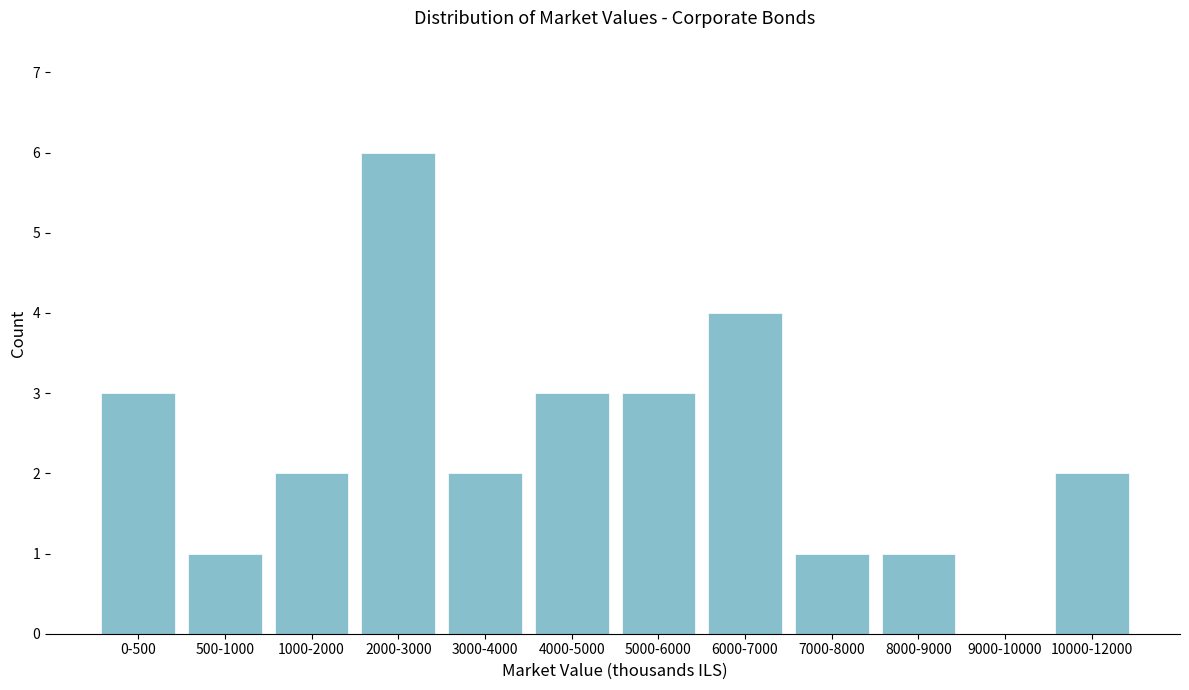

Reading left to right, extract all data points from this chart.

0-500=3	500-1000=1	1000-2000=2	2000-3000=6	3000-4000=2	4000-5000=3	5000-6000=3	6000-7000=4	7000-8000=1	8000-9000=1	9000-10000=0	10000-12000=2